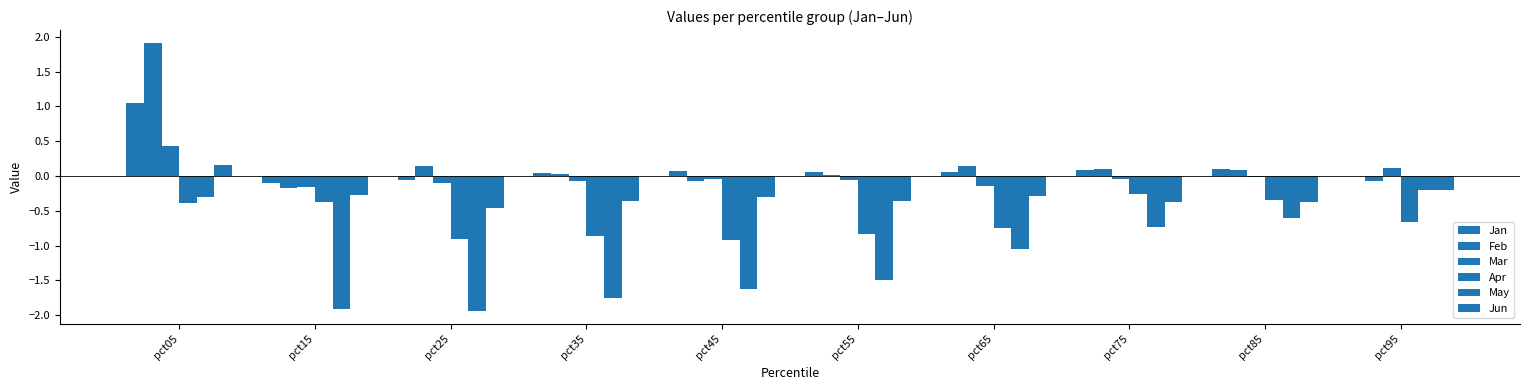

How many groups of bars are there?

10